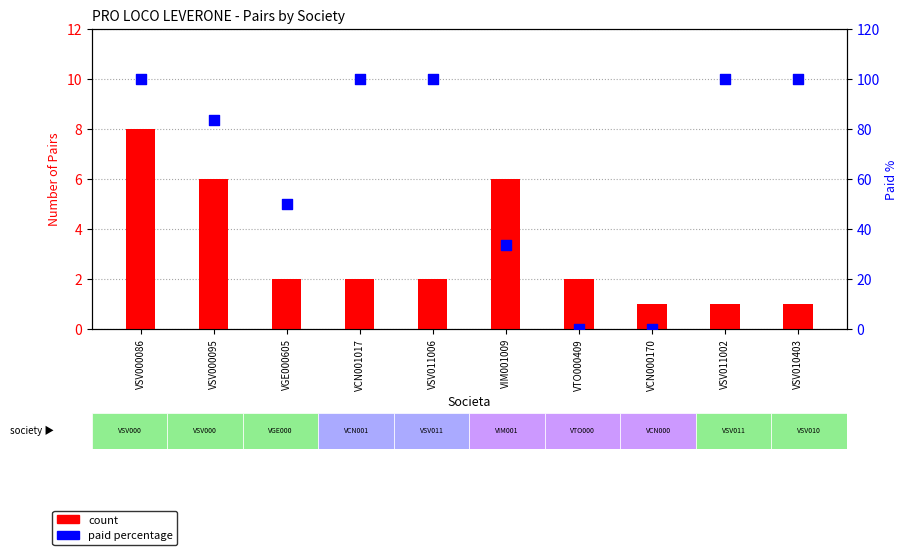

What are all the series names shown in the legend?

count, paid percentage